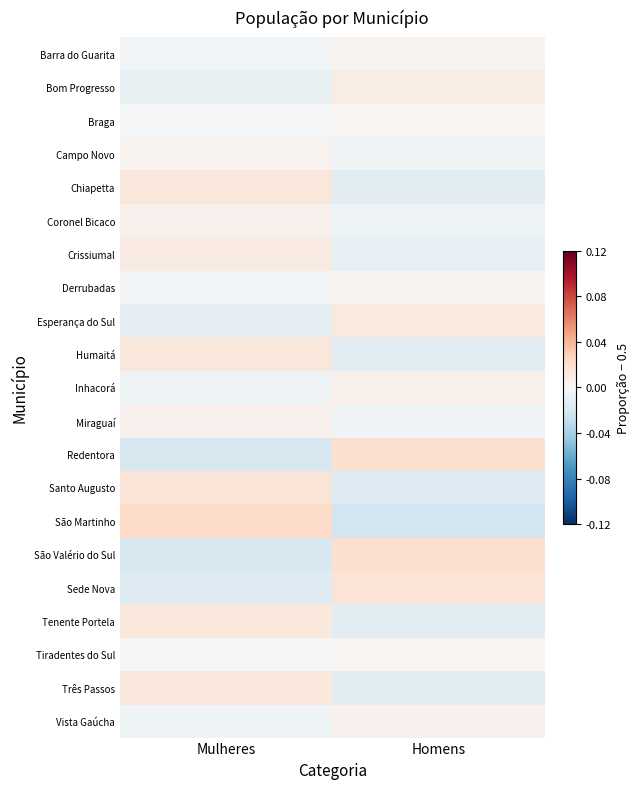

Which series has the largest range (max minus min)?

São Martinho